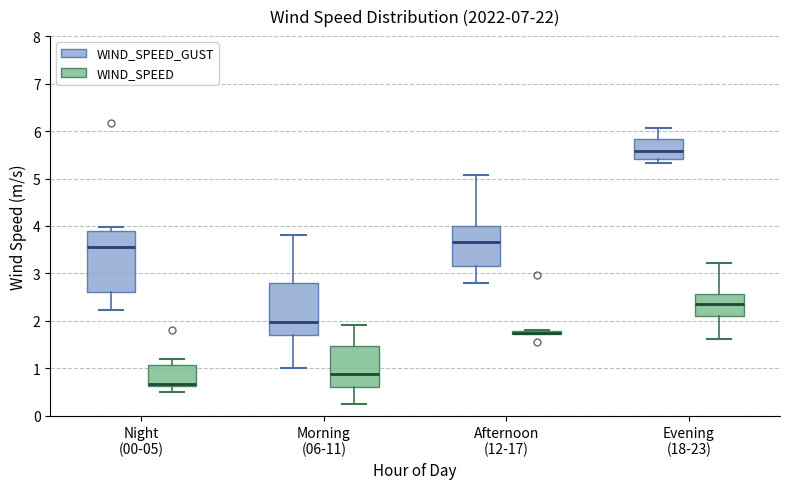

Which box is the tallest, from its lower edge to its upper edge?

Night (00-05) (WIND_SPEED_GUST)